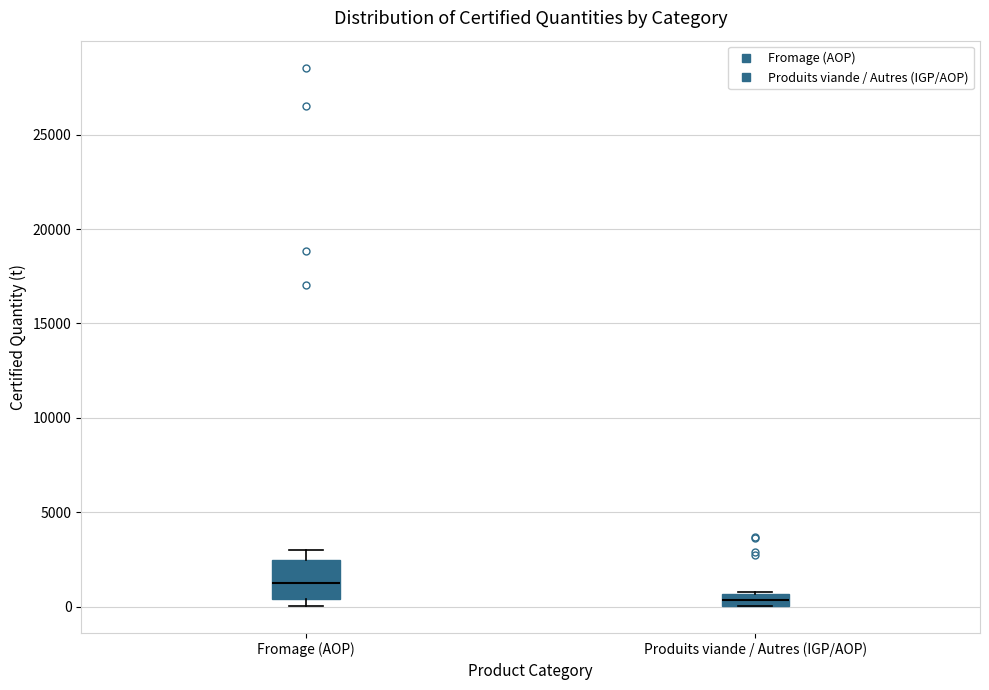

Where does the median line of the box for Fromage (AOP) sit on the y-axis? The values are not printed on the chart, so give them approximately, as read against the axis.

1000